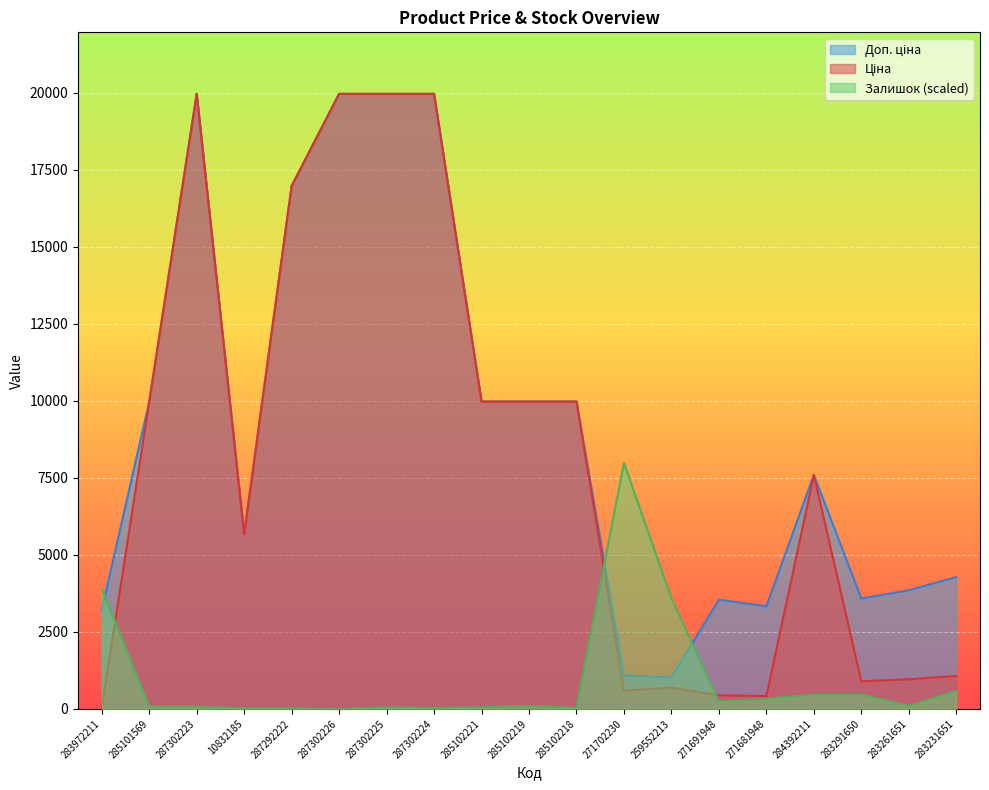

How many data points in Ціна are less than 7596?

9